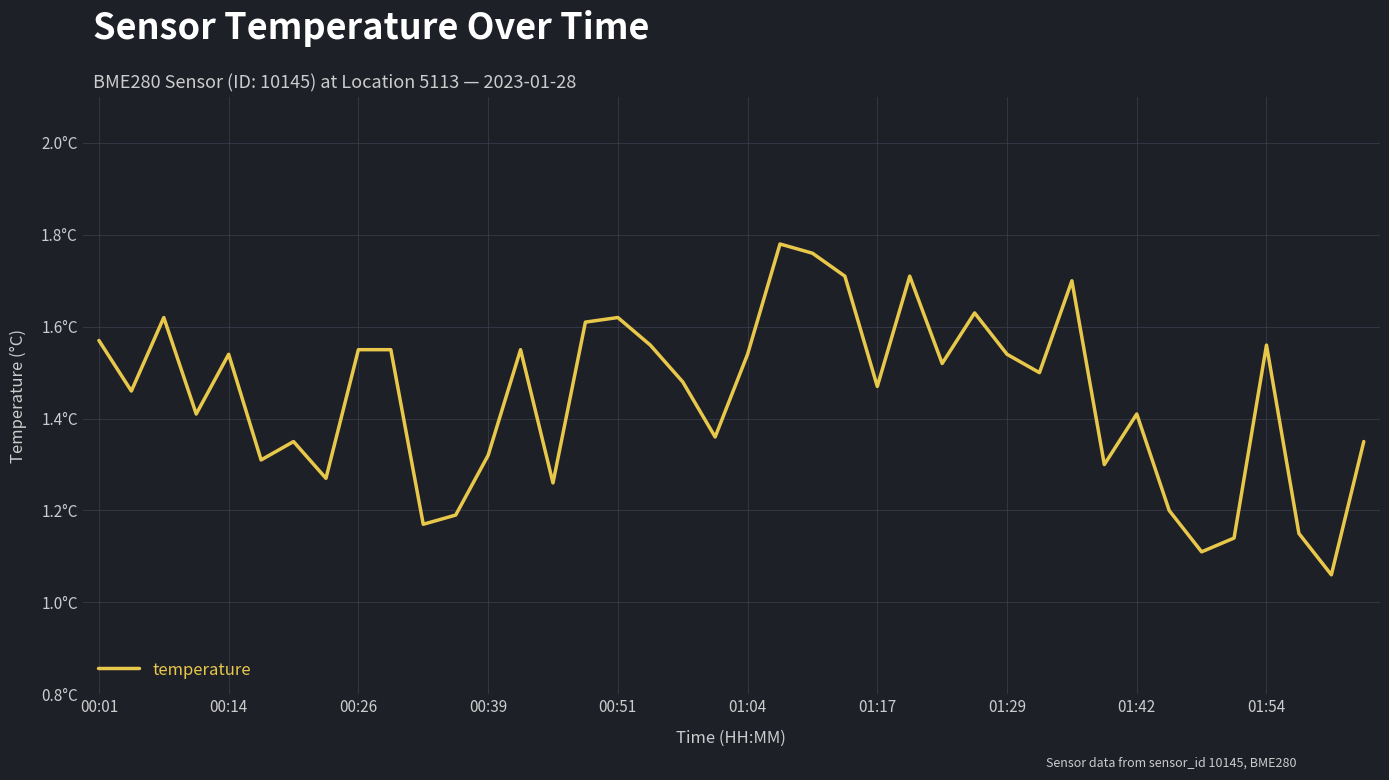

How many points are higher than both their immediate neighbors (excluding endpoints)?

11